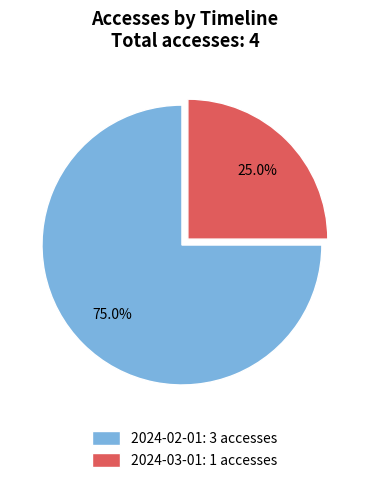

What is the smallest slice in the pie chart?

2024-03-01